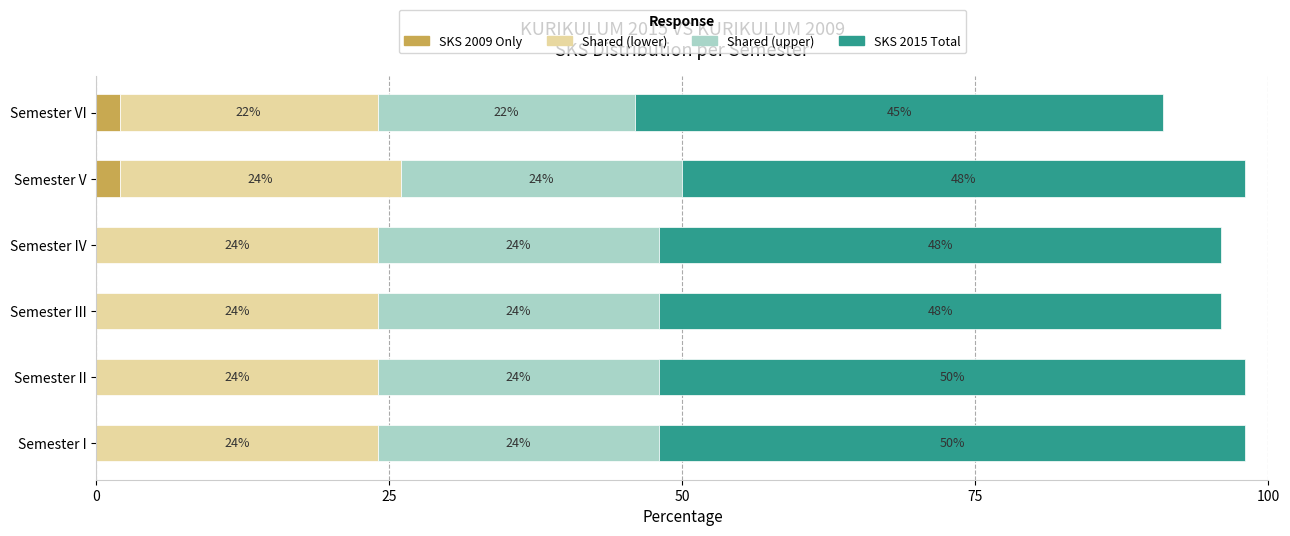

True or false: SKS 2009 Only has a value of 0 at Semester IV.

True